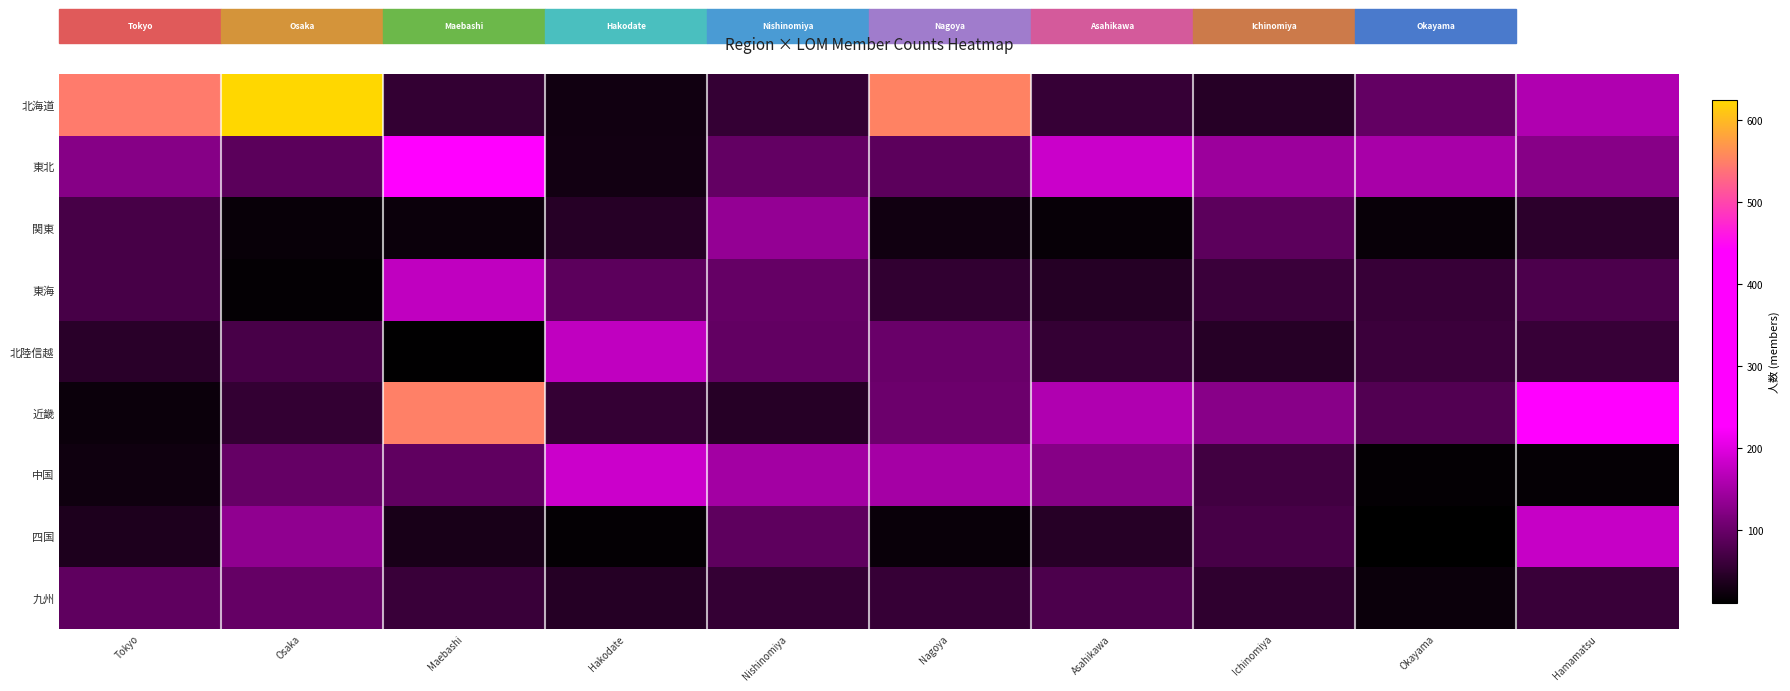

Which series has the largest total across all categories?

北海道